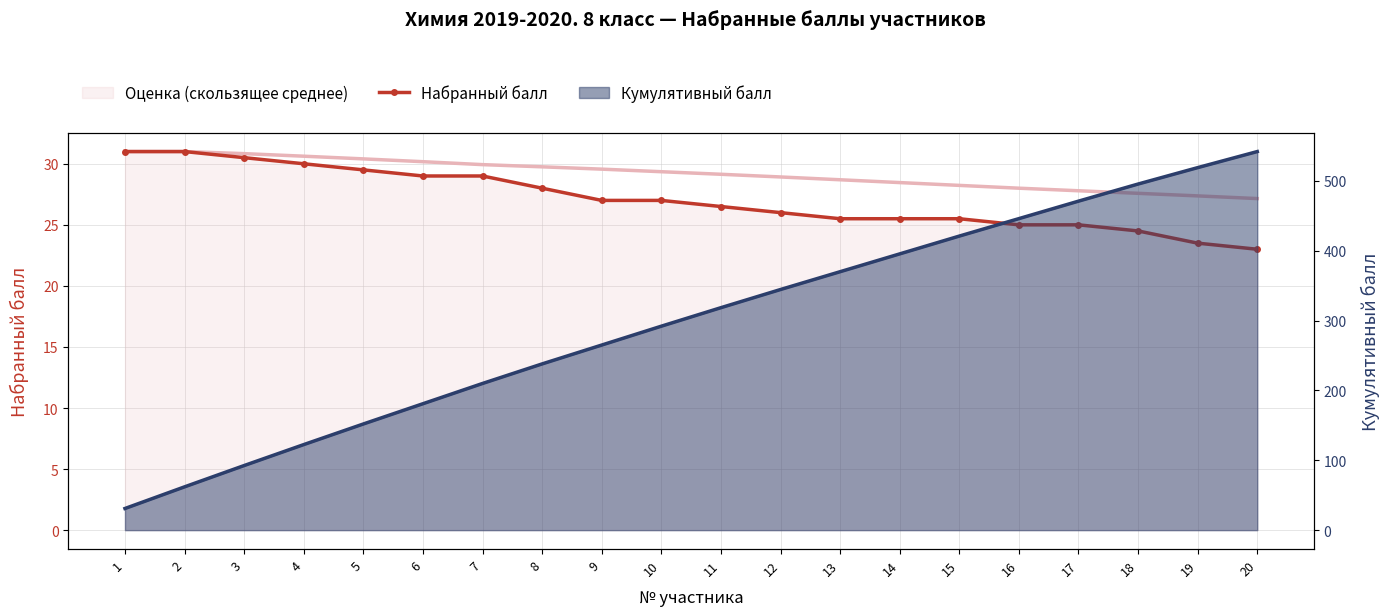

What is the maximum value shown in the chart?

31.0